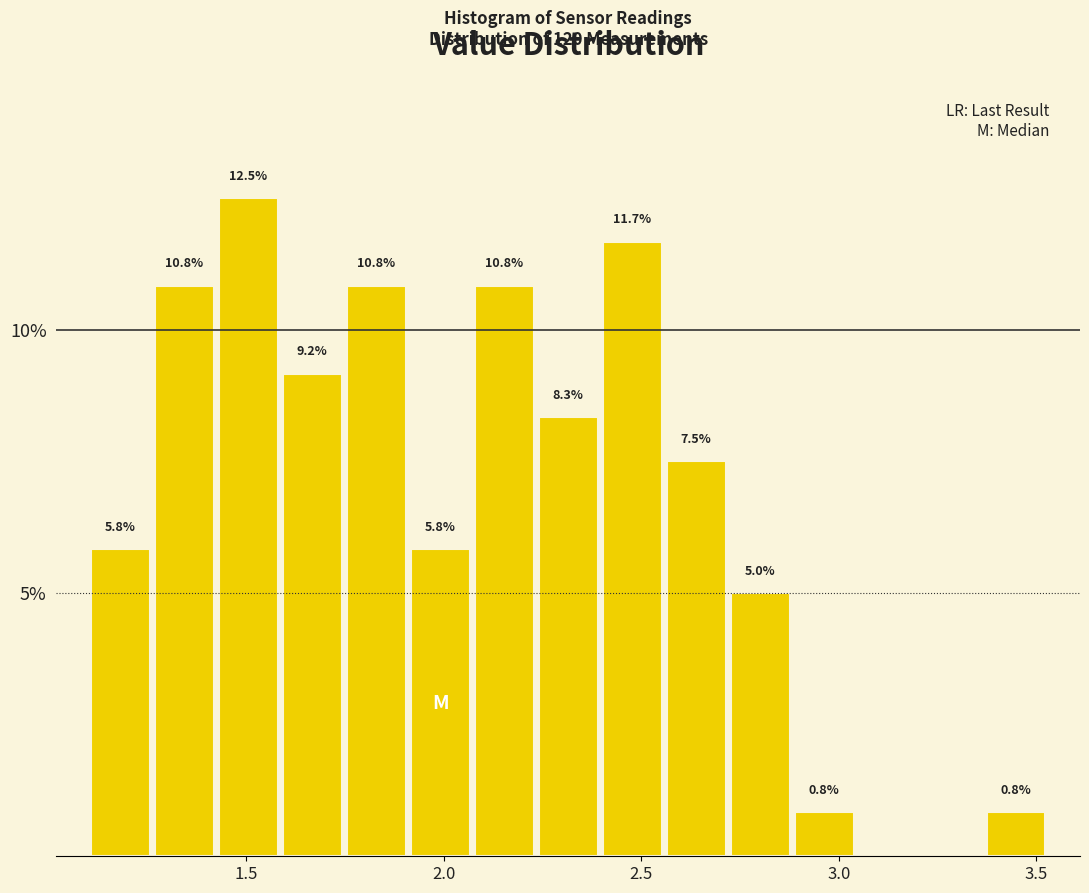

Read against the x-axis, roughly where is the centre of the tallest bar?

1.50